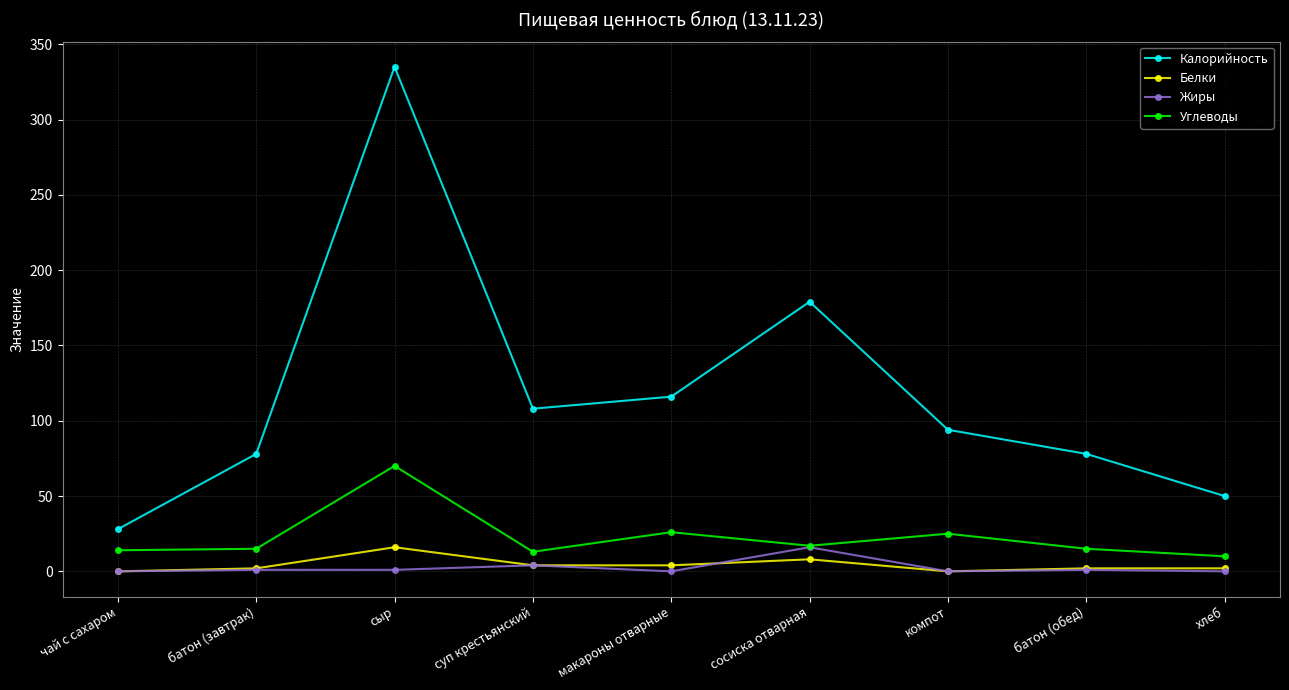

True or false: Калорийность and Жиры cross at least once.

False